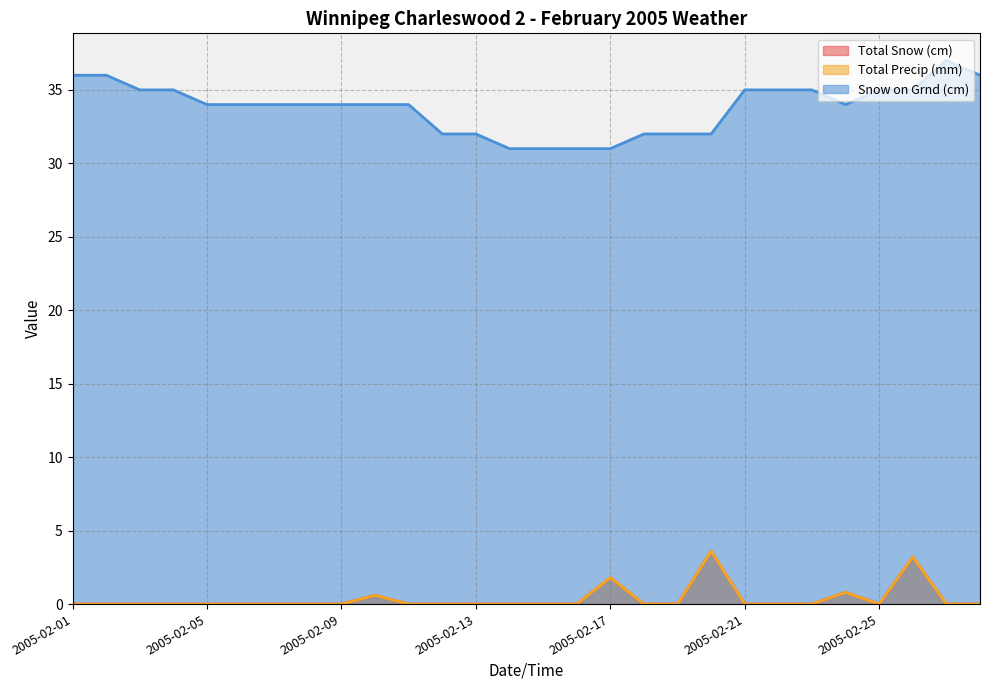

Which series changed the most between 2005-02-16 and 2005-02-28?

Snow on Grnd (cm)